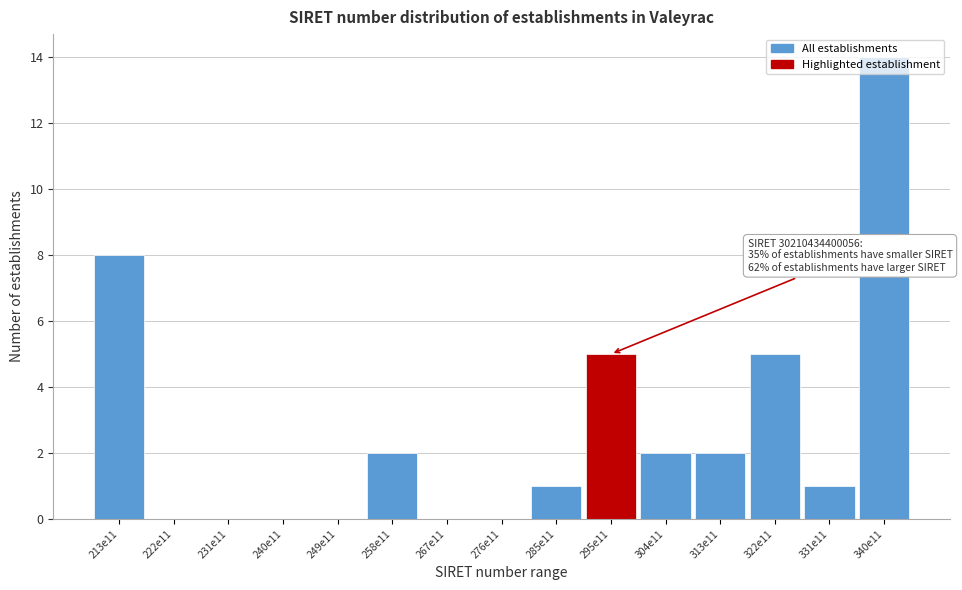

Which category has the highest value across all series?

340e11